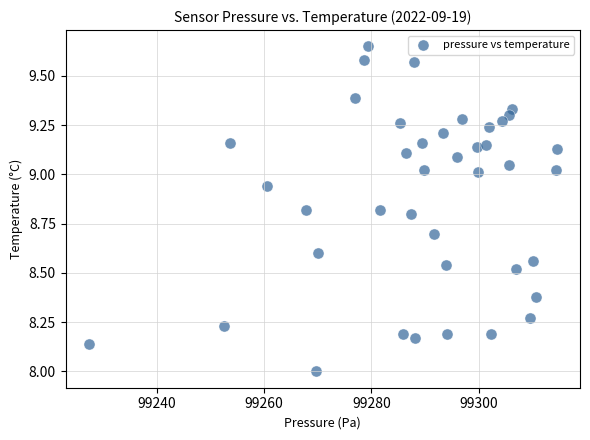

What is the range of X values (max minus min)?

87.1